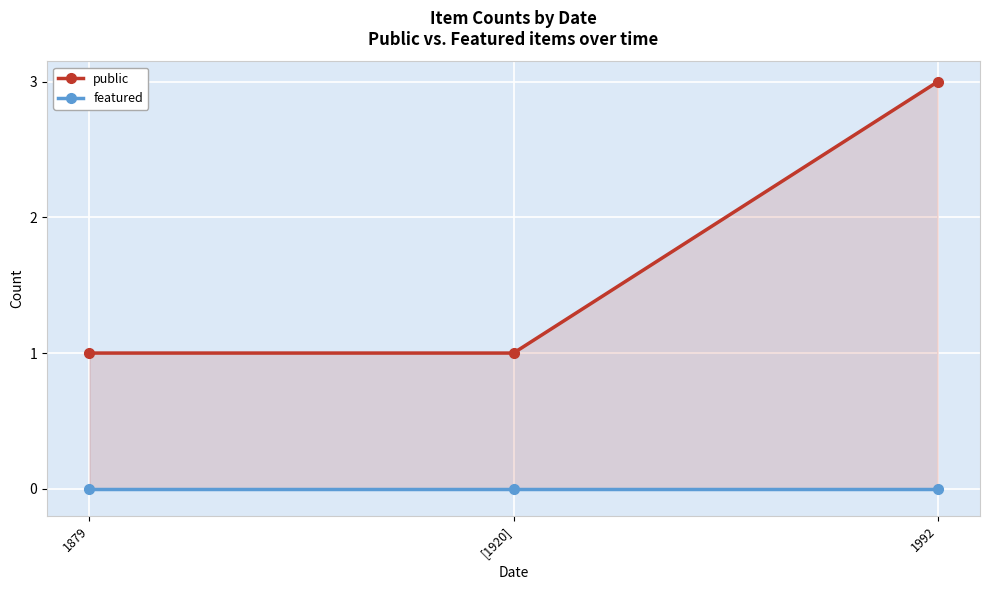

At how many categories does at least one series exceed 1?

1